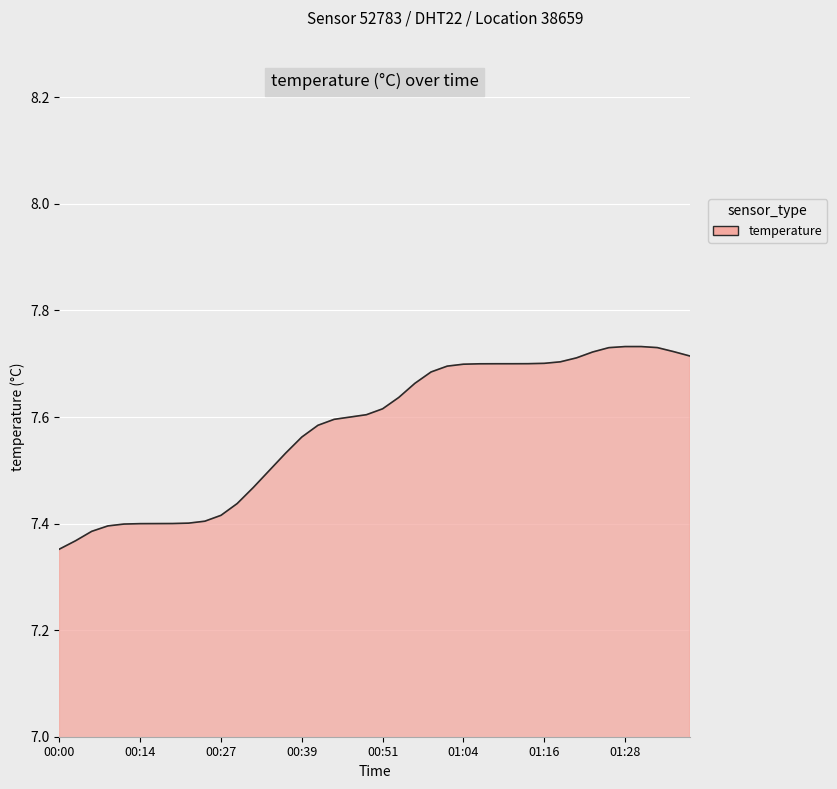

What is the difference between the maximum and minimum values?

0.4